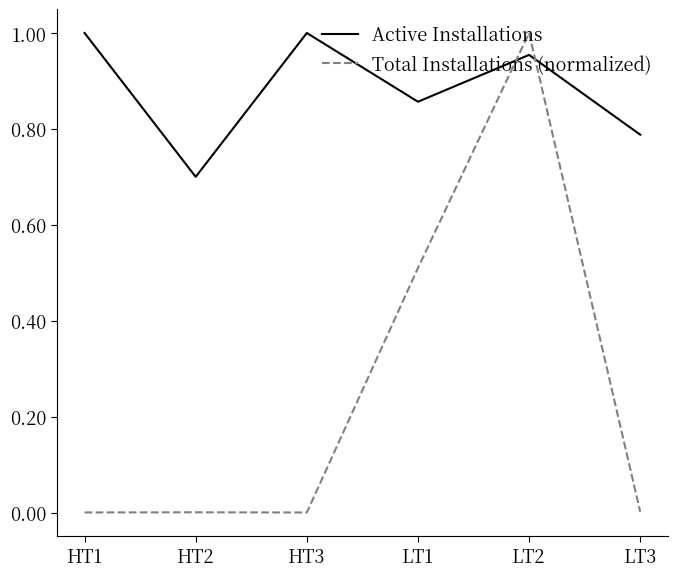

How many times do Active Installations and Total Installations (normalized) cross each other?

2